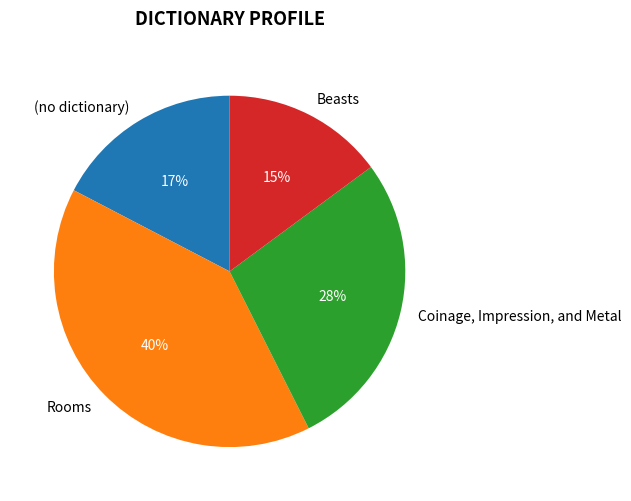

To the nearest percent, what is the difference between the Rooms and (no dictionary) slice percentages?

23%